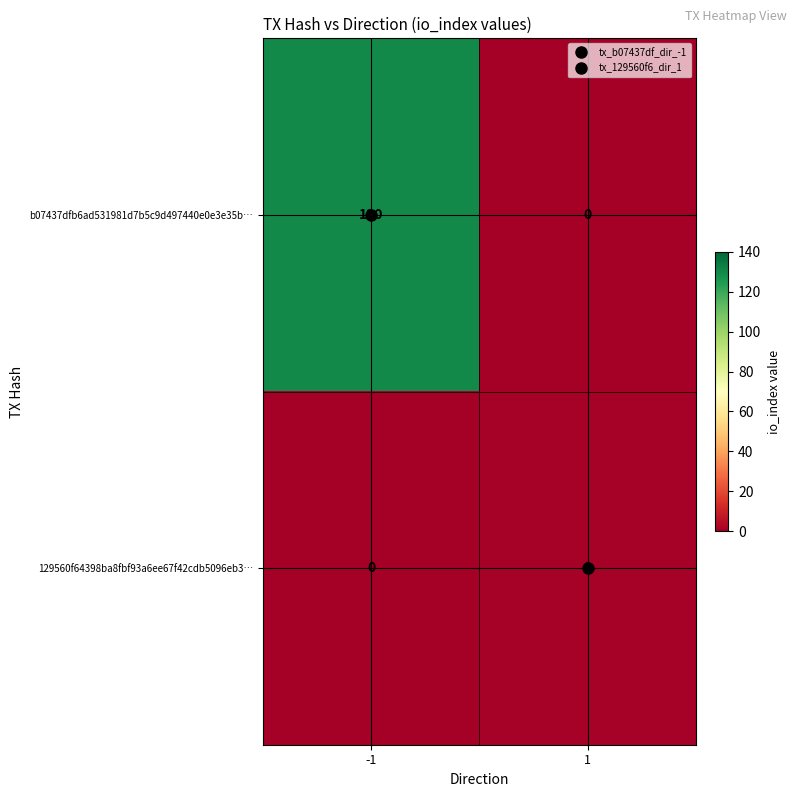

Which label corresponds to the largest value in the chart?

-1